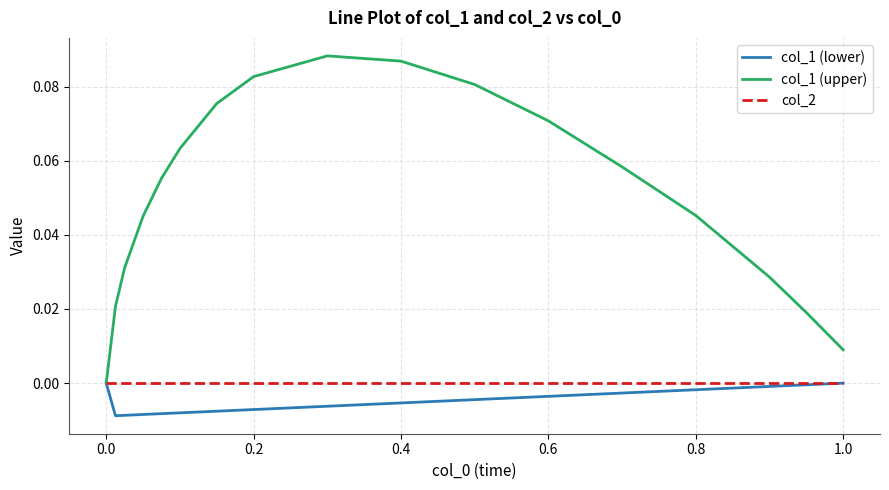

Which series has the largest total across all categories?

col_1 (upper)